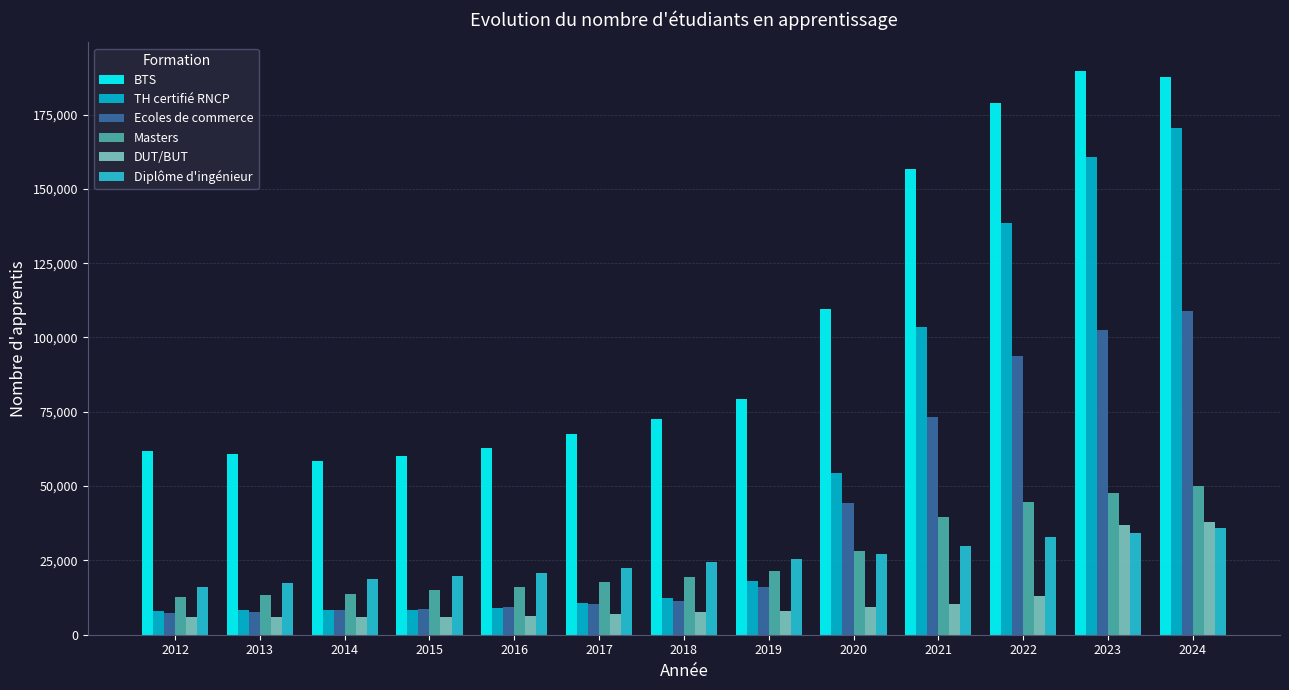

What is the spread (max minus min) of values at 2014?

52800